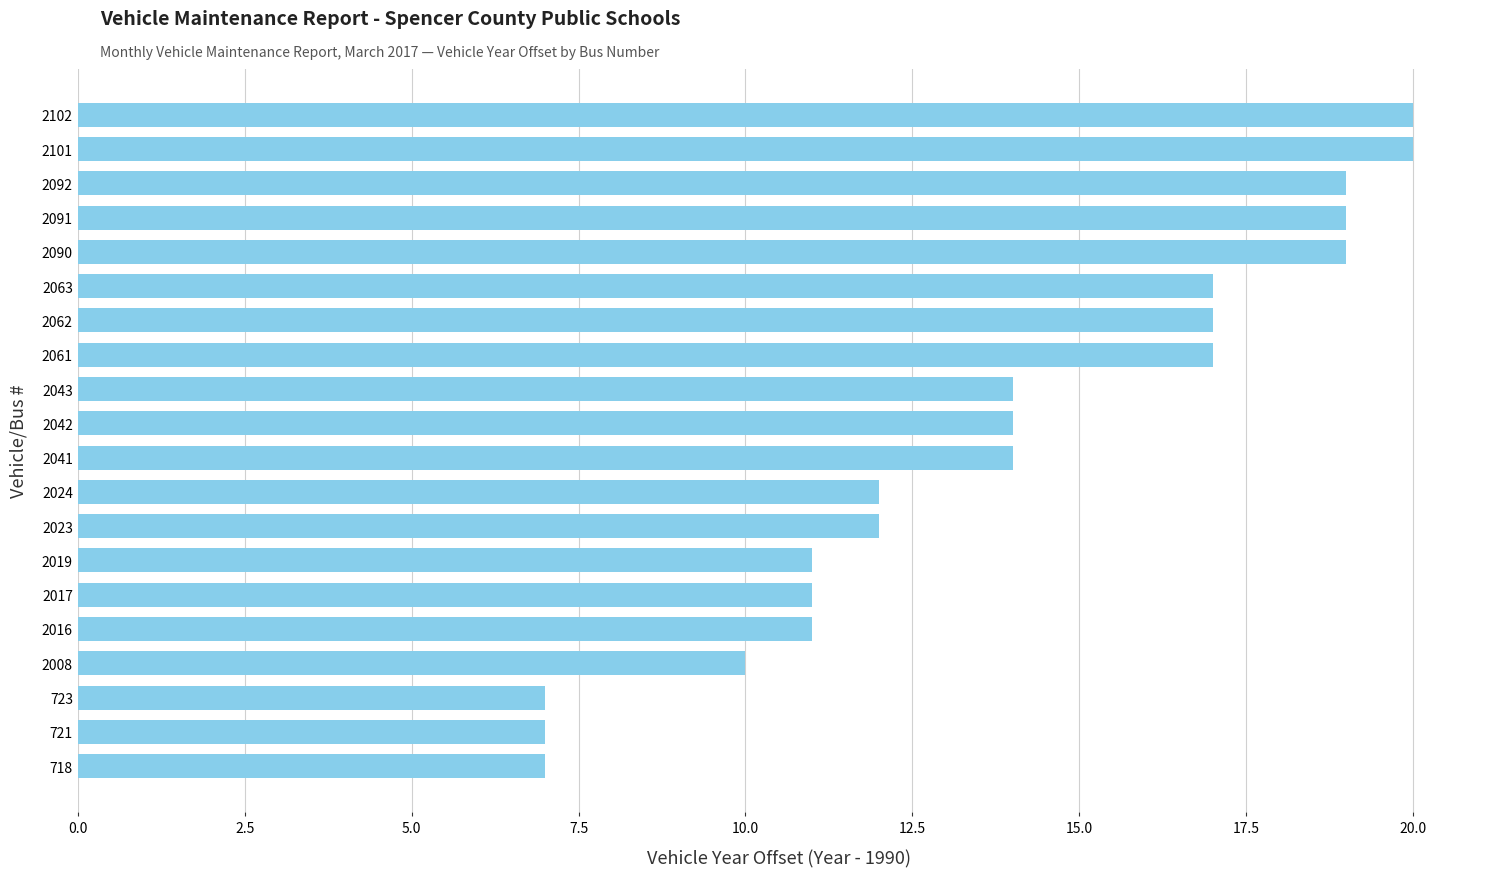

Approximately how many times larger is the value at 723 compared to 2043?

0.5